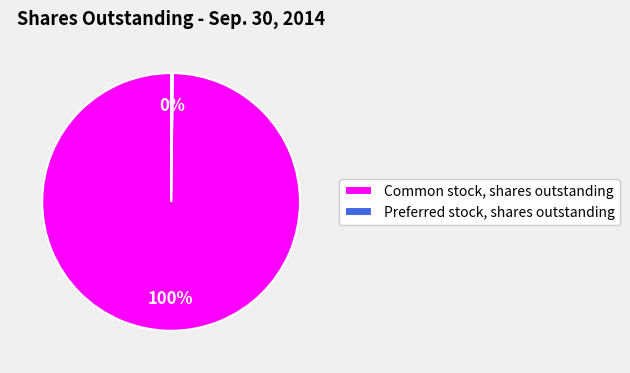

What is the largest slice in the pie chart?

Common stock, shares outstanding